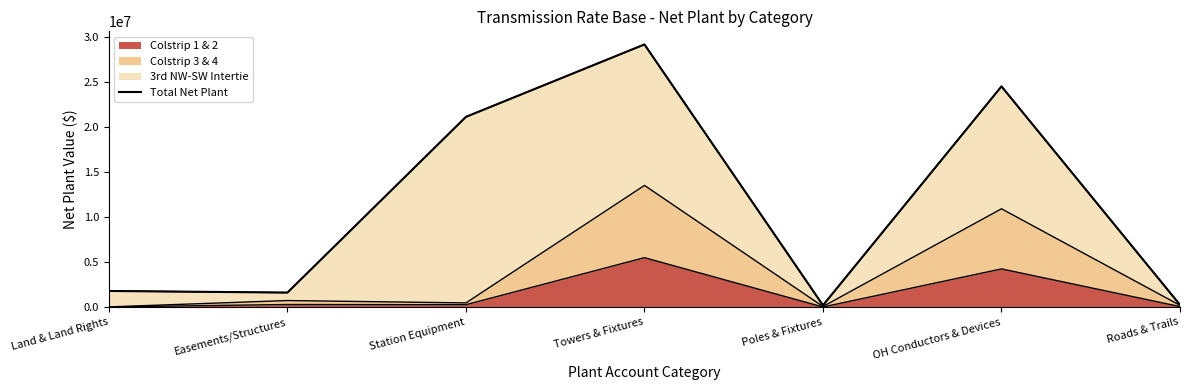

What is the label of the 2nd point from the right?

OH Conductors & Devices